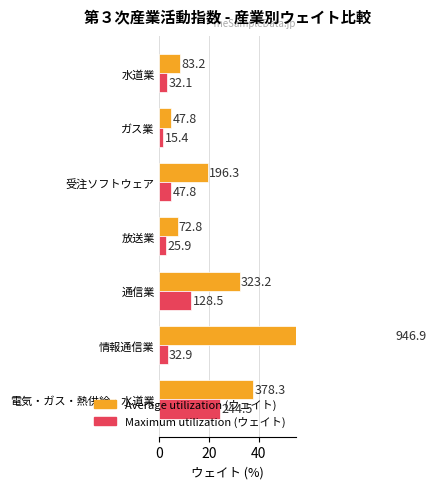

Count the number of data series in this chart.

2